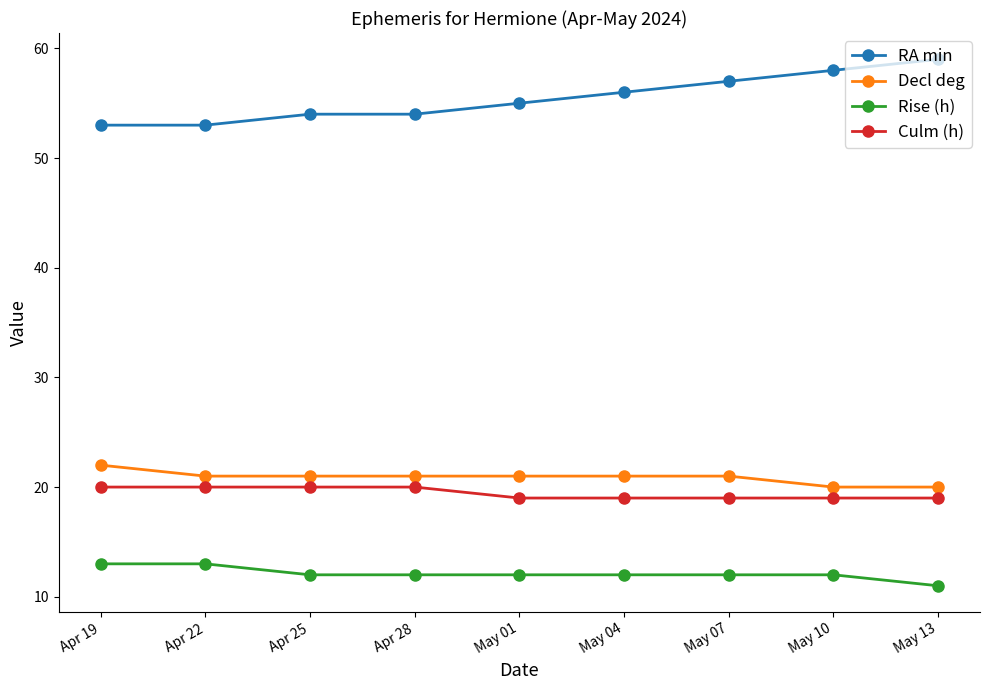

What is the total value across all series at May 07?

109